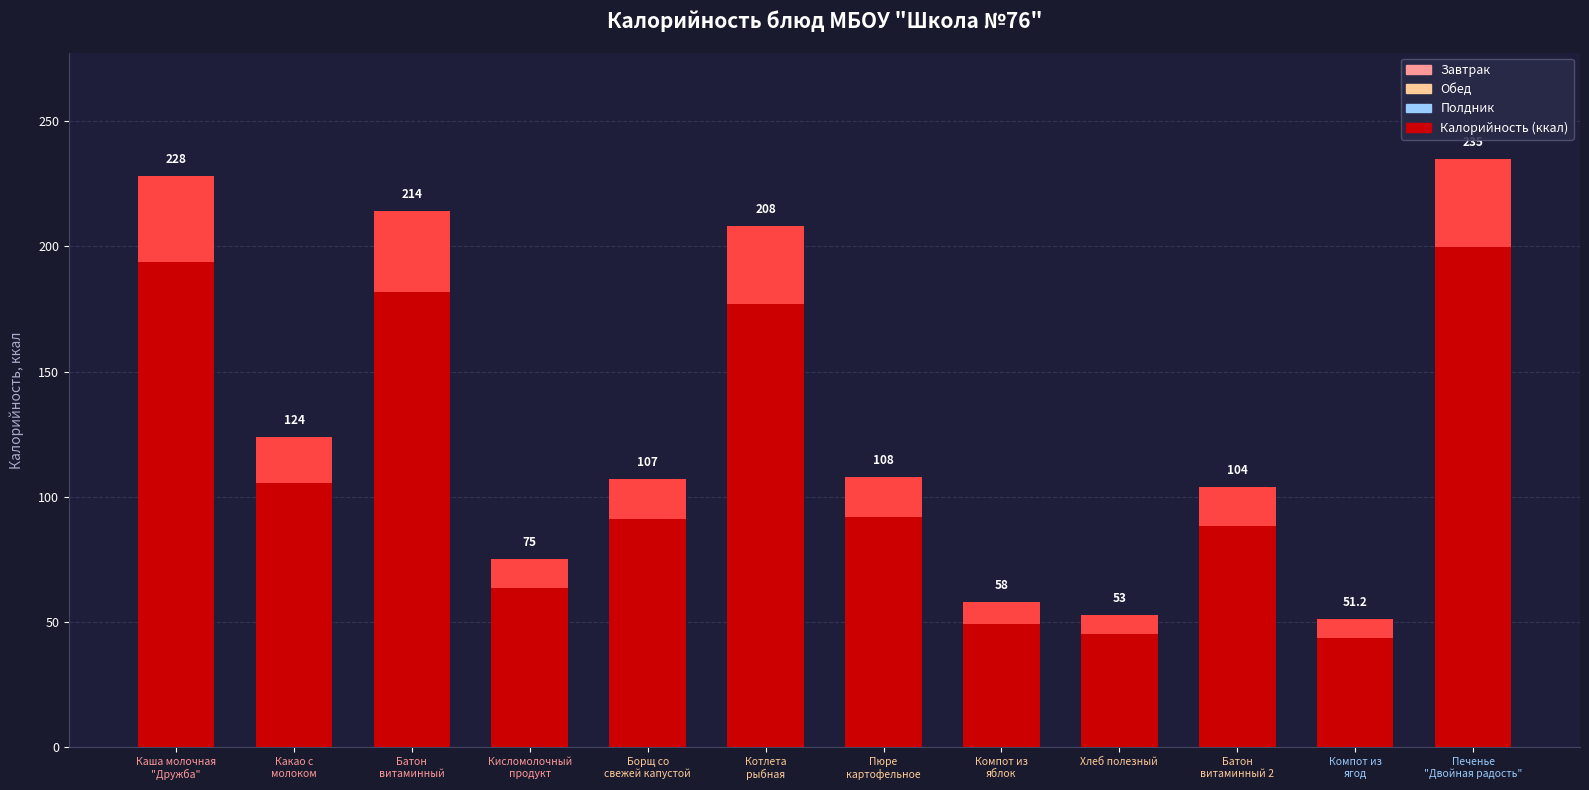

What is the difference between the maximum and minimum values?

183.8